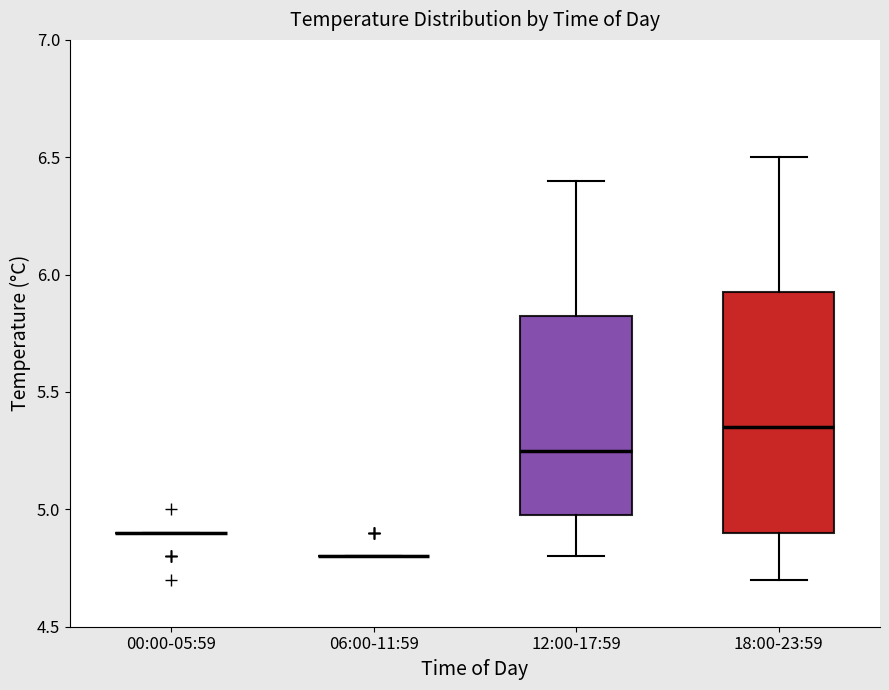

Which box is the tallest, from its lower edge to its upper edge?

18:00-23:59